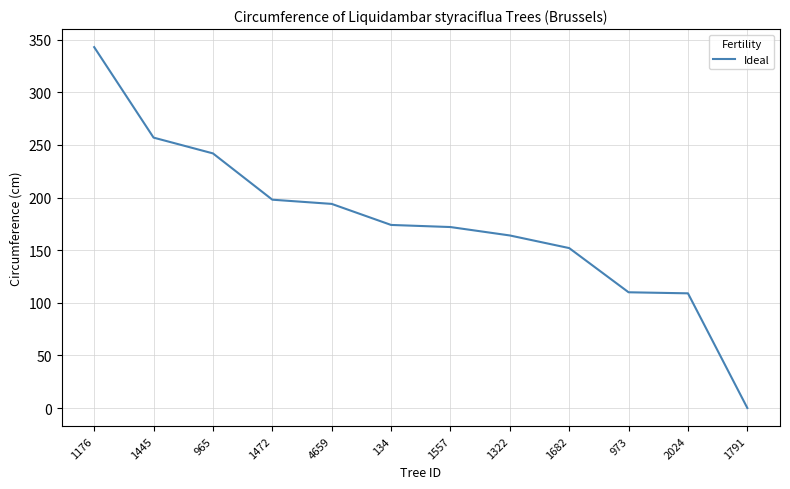

How many positive values are there?

11